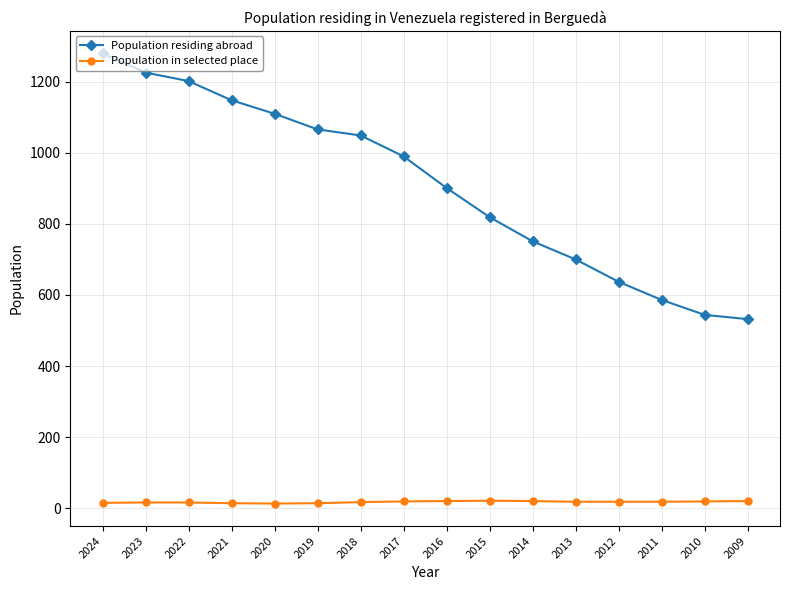

What is the value of the Population residing abroad point at the 8th from the left?

990